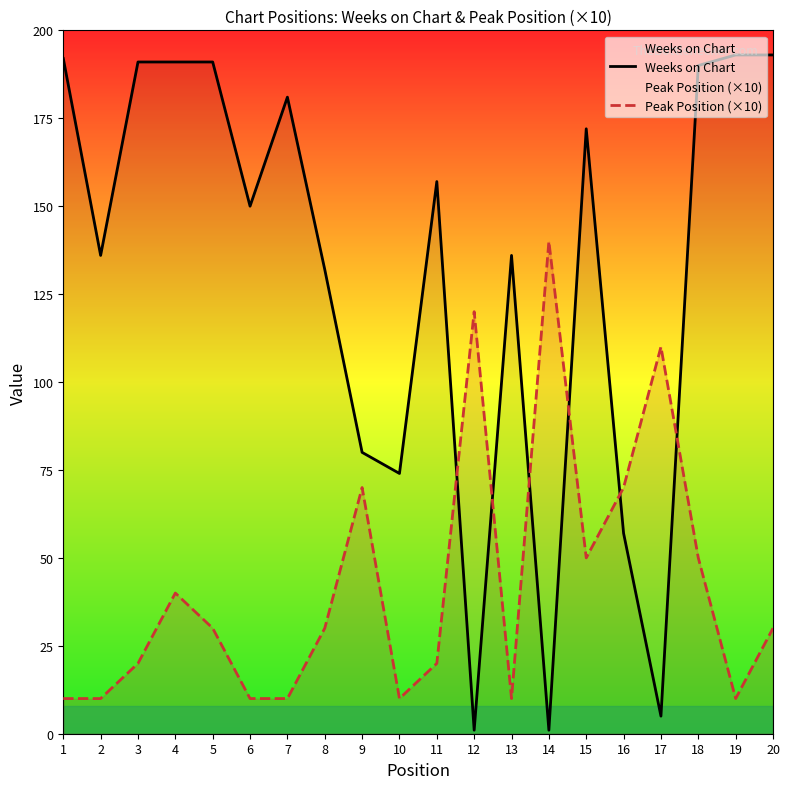

What is the difference between the Peak Position (×10) values at 17 and 15?

60